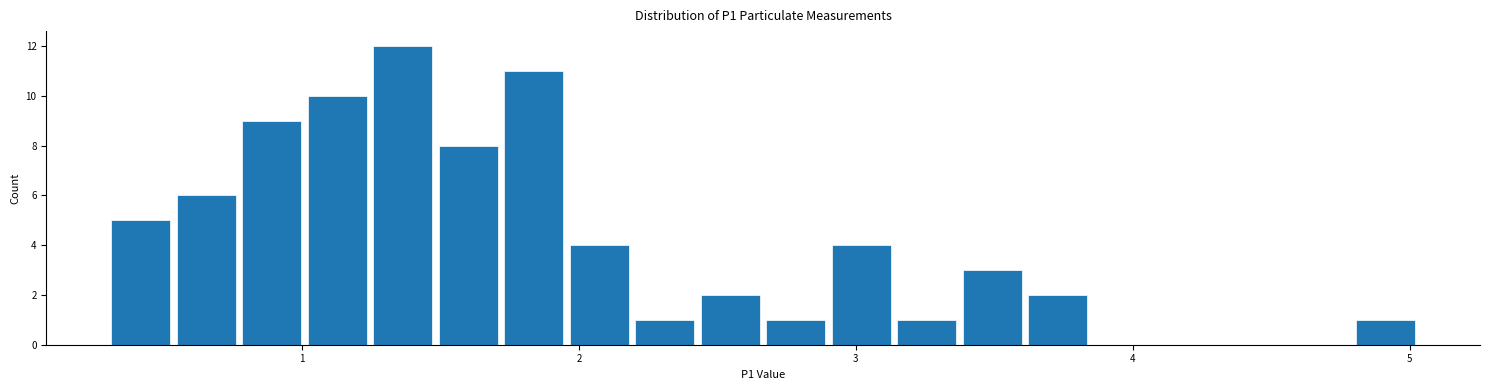

Around what value on the x-axis is the tallest bar? Give the approximate position of its centre, as read against the axis.

1.4